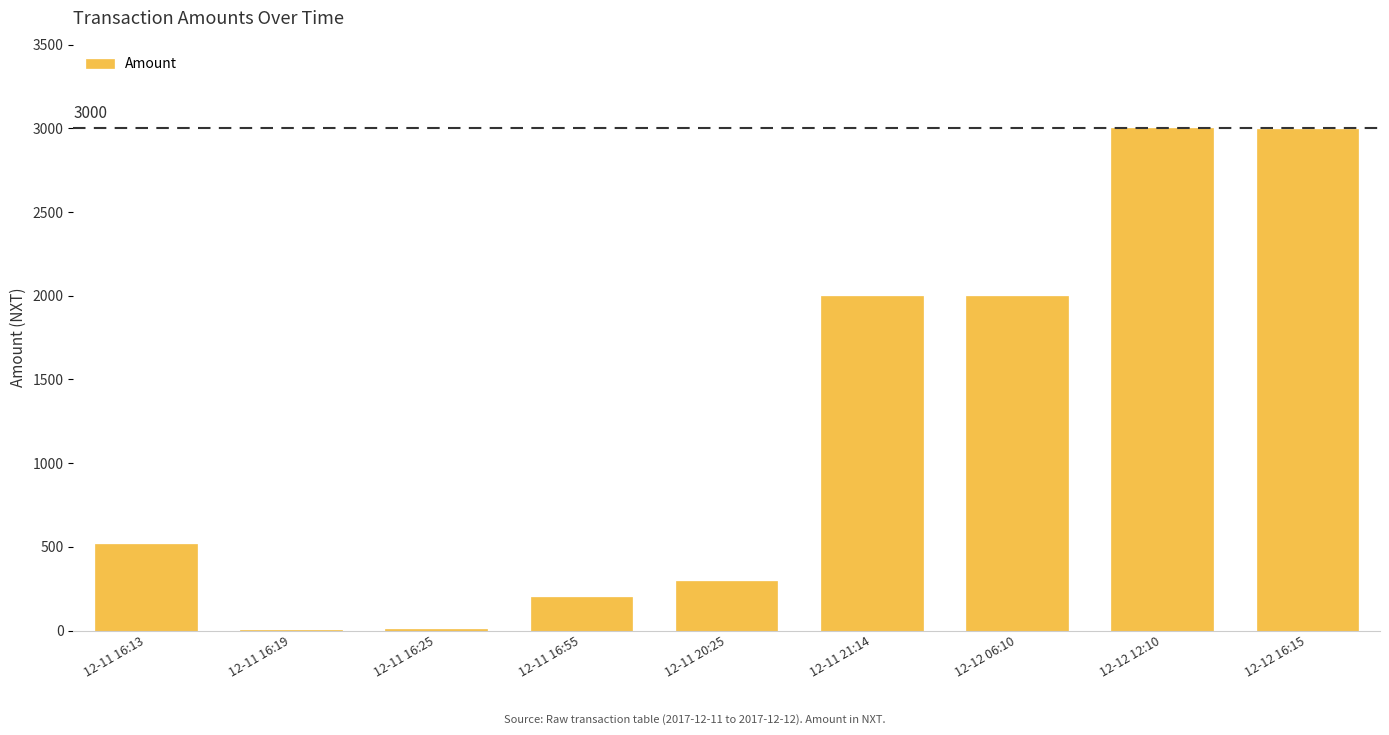

Is it true that the value at 12-12 12:10 is 3000.0?

True